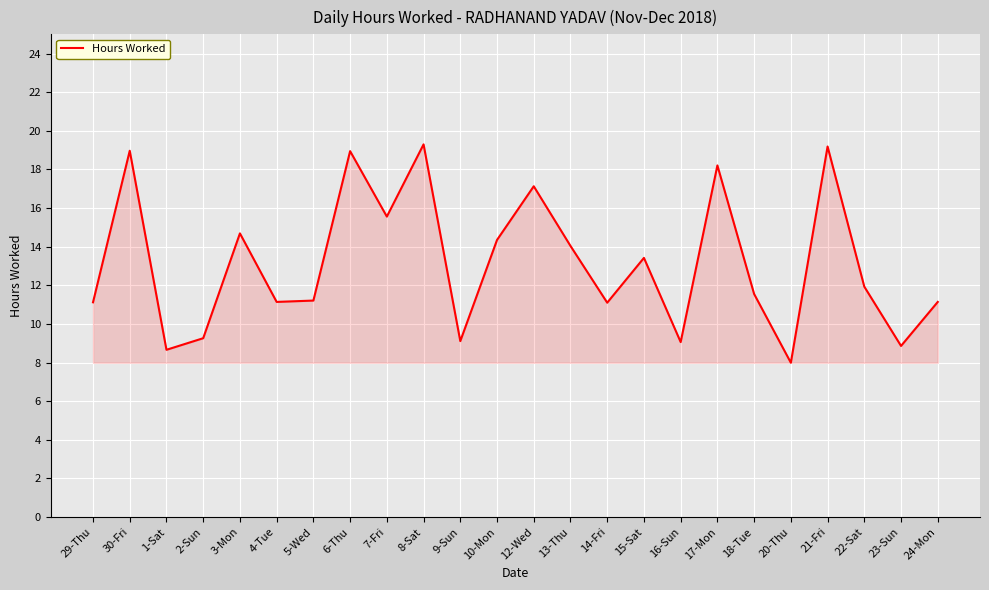

What position from the right is 2-Sun?

21